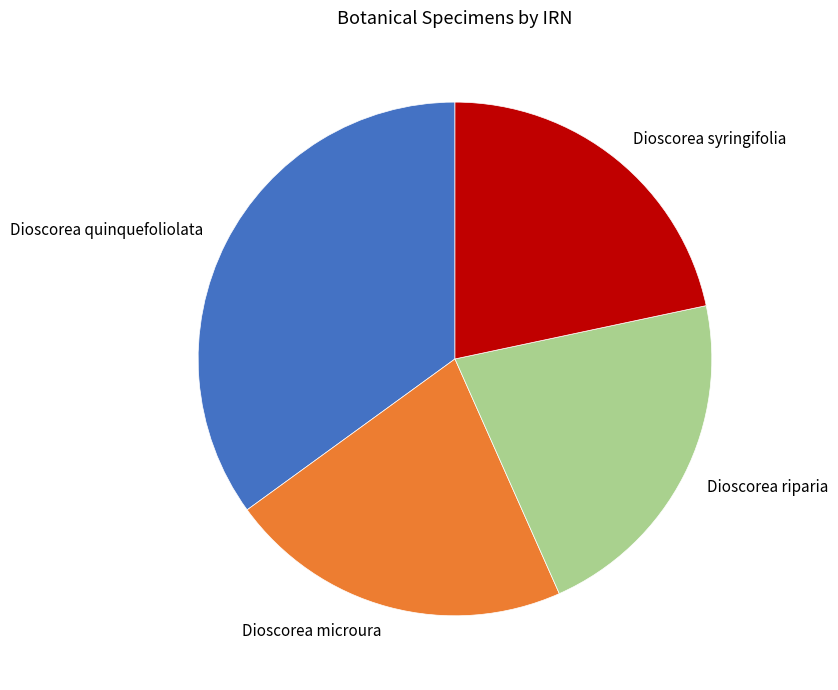

Is it true that Dioscorea syringifolia is 31% of the pie?

False